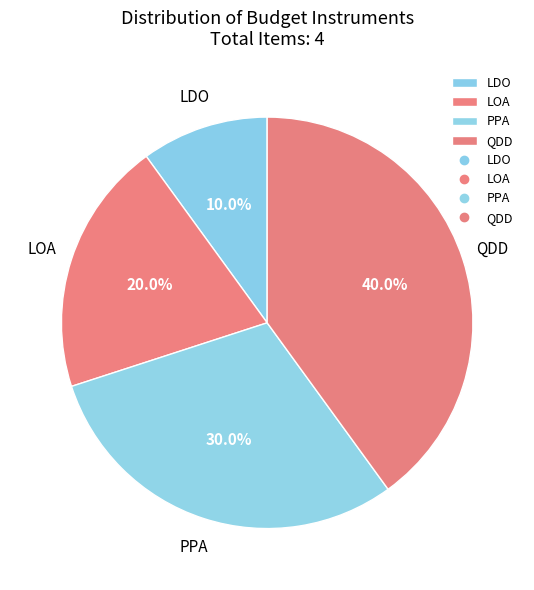

Approximately how many times larger is the value at LOA compared to LDO?

2.0